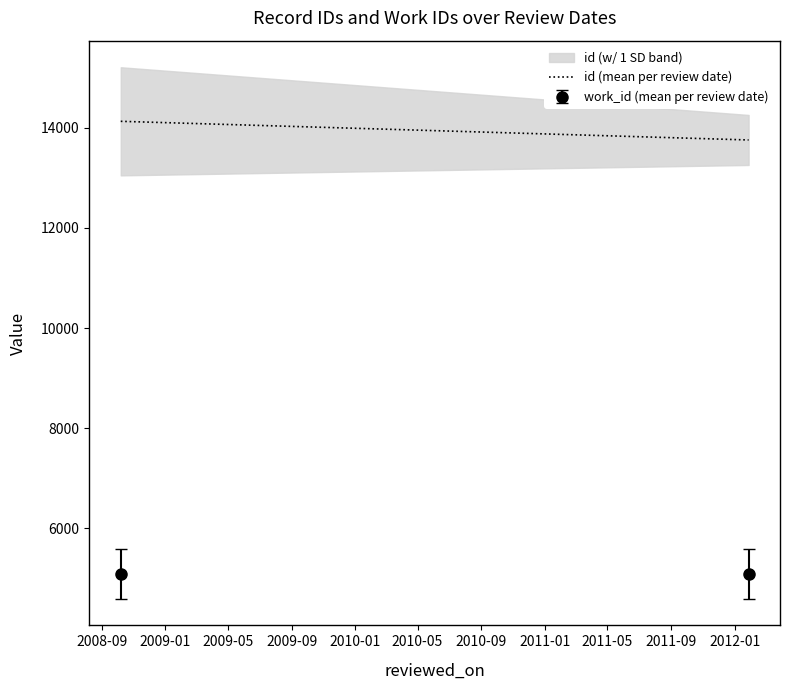

What is the ratio of the value at 2008-09 to the value at 2009-01?

1.0